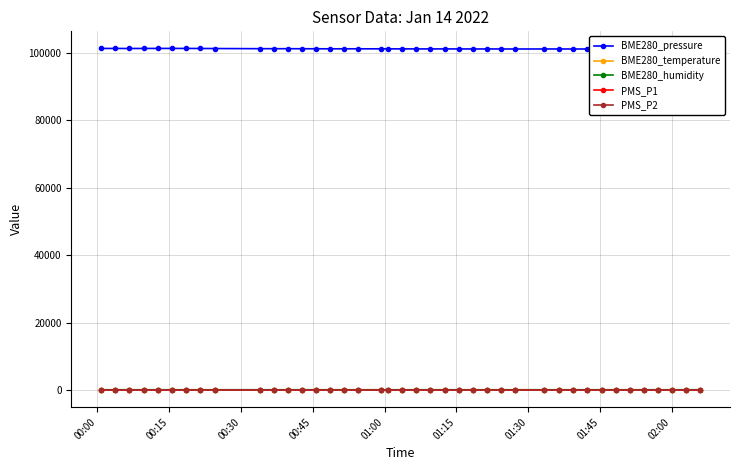

True or false: BME280_humidity and BME280_temperature intersect in this chart.

False